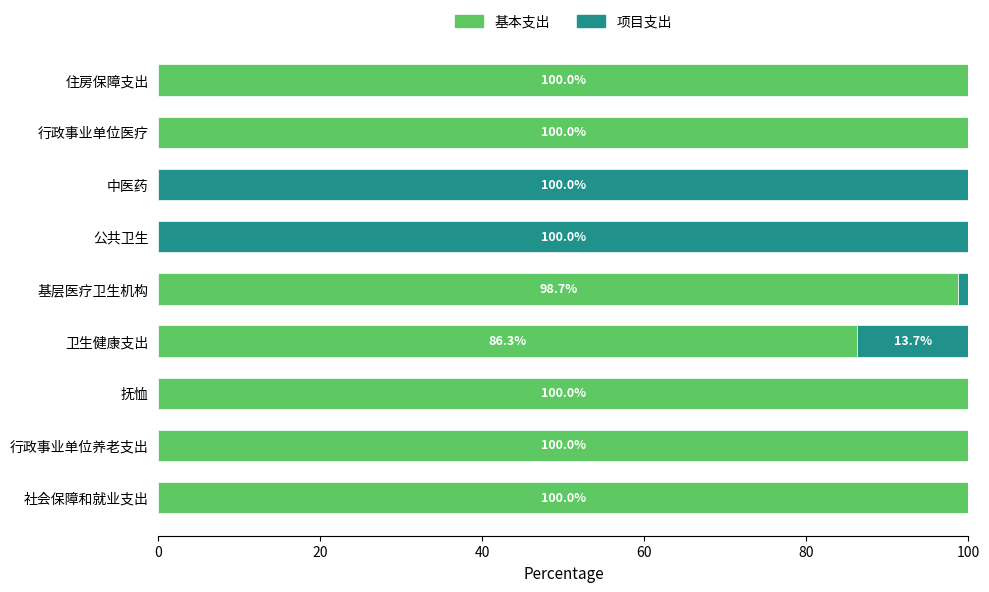

What is the approximate value of 基本支出 at 抚恤?

100.0